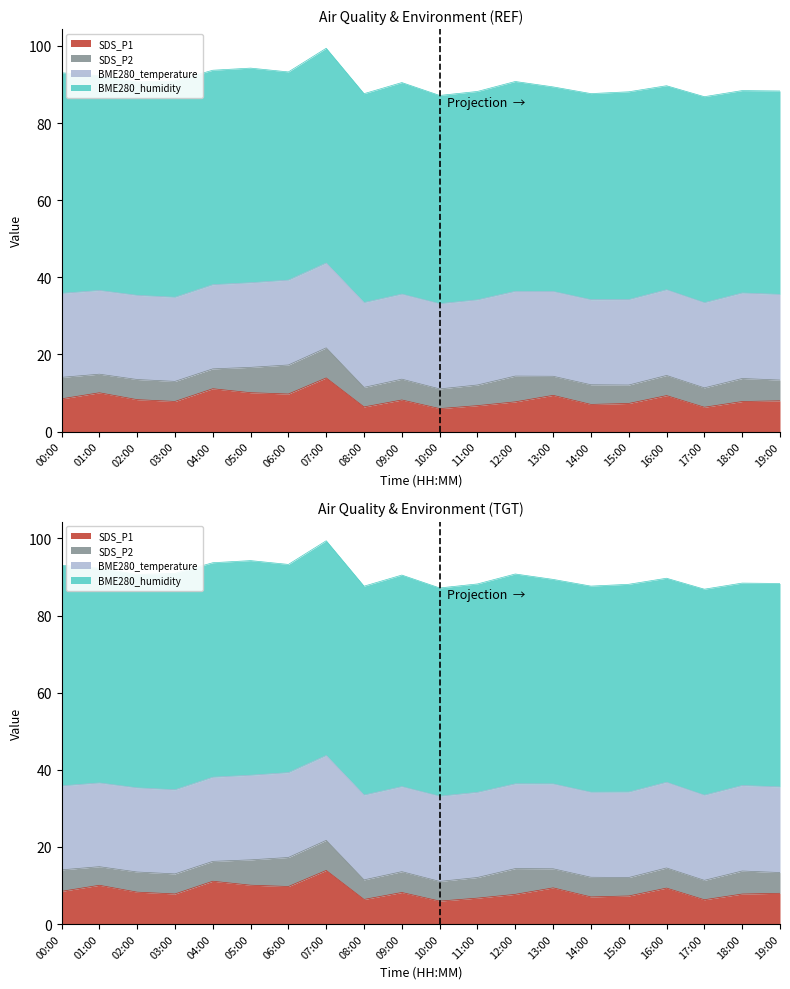

True or false: BME280_temperature and SDS_P1 cross at least once.

False